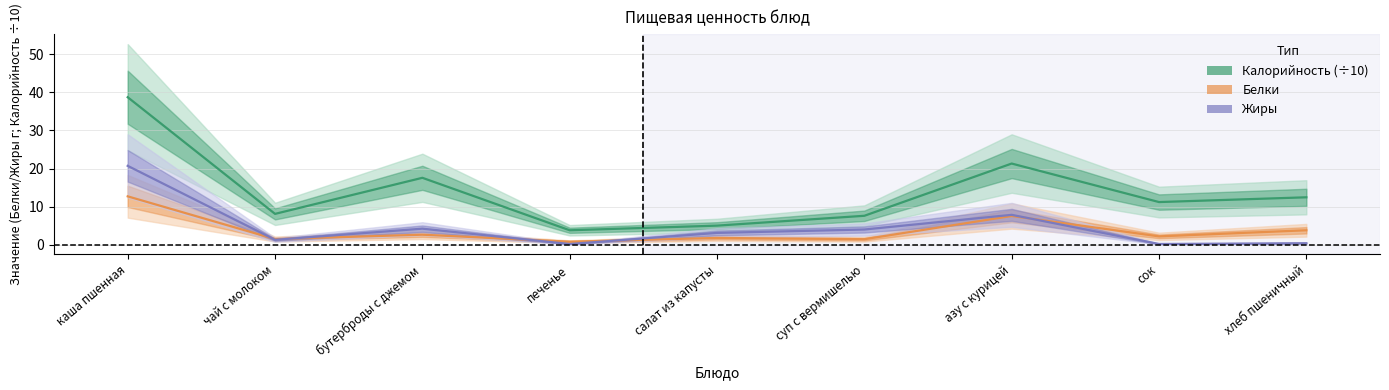

Where is Белки nearest to the value 6?

азу с курицей